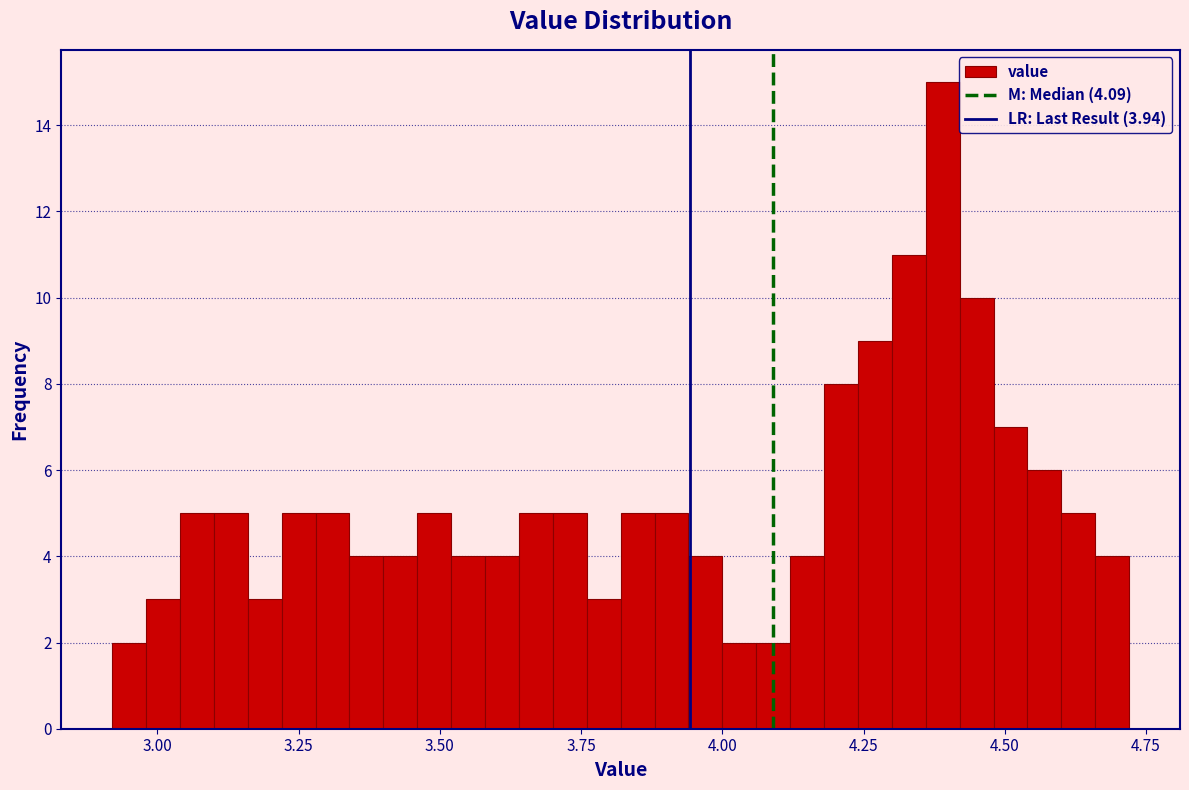

Read against the x-axis, roughly where is the centre of the tallest bar?

4.40